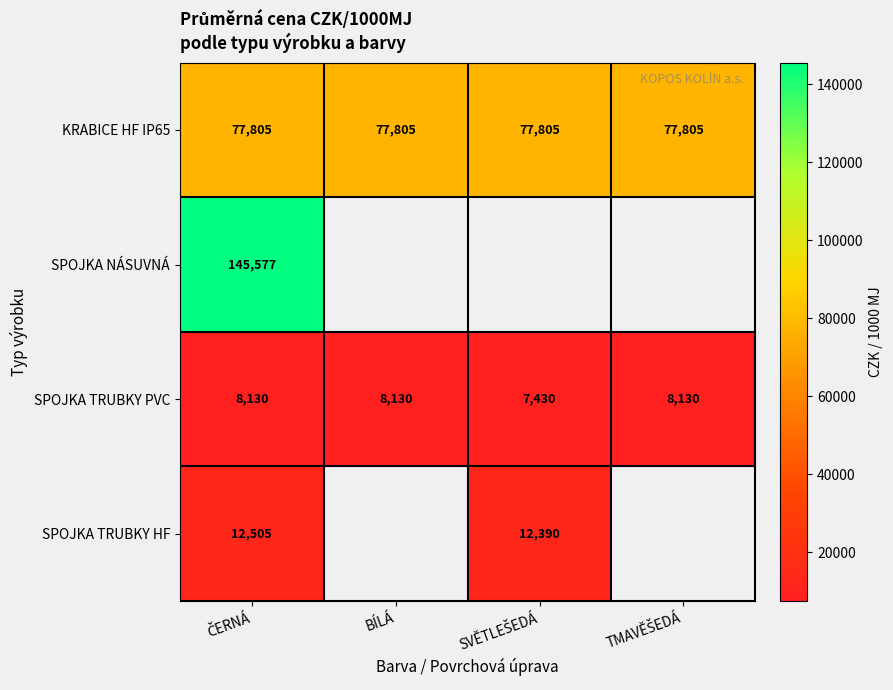

What is the minimum value for KRABICE HF IP65?

77805